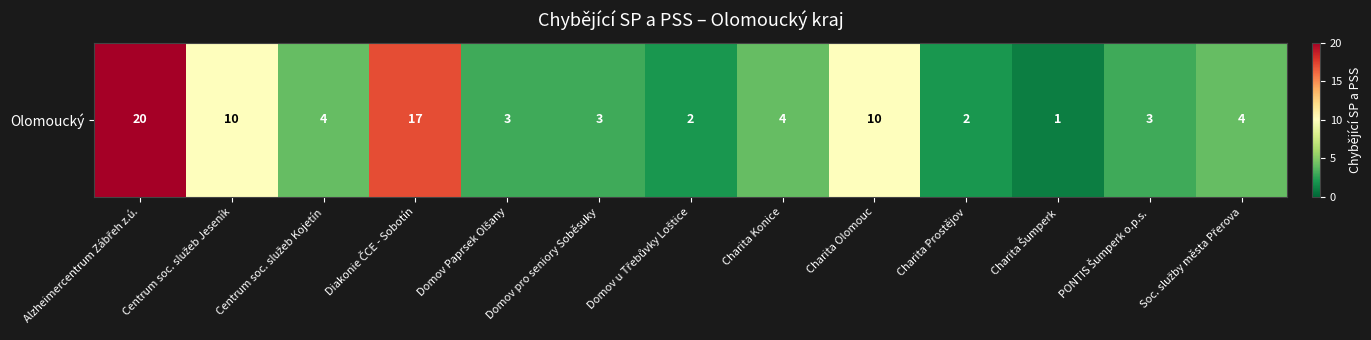

Which label corresponds to the smallest value in the chart?

Charita Šumperk